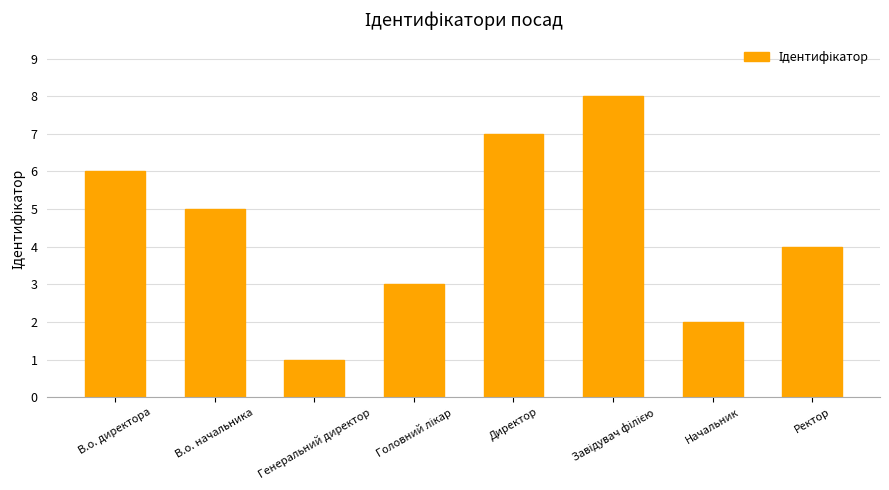

What is the difference between the values at Директор and Начальник?

5